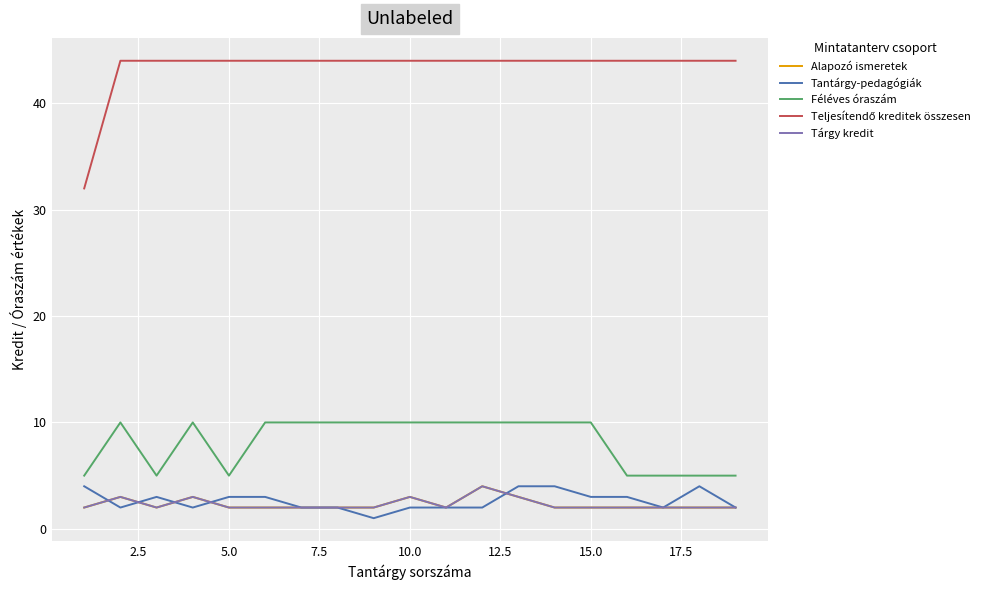

What is the value of the Féléves óraszám point at the 1st from the left?

5